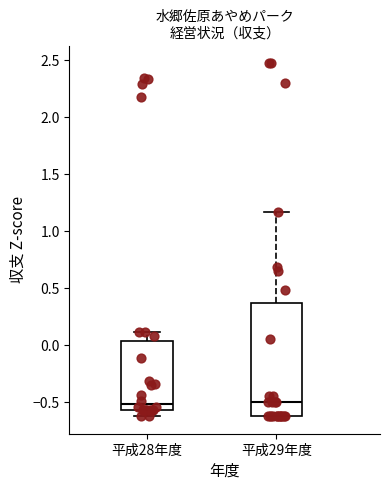

Which box is the tallest, from its lower edge to its upper edge?

平成29年度